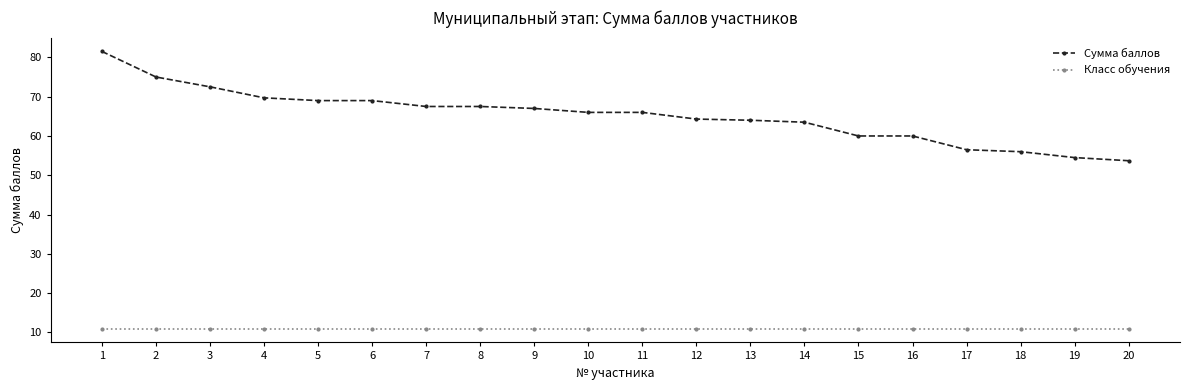

What is the value of the Сумма баллов point at the 6th from the left?

69.0